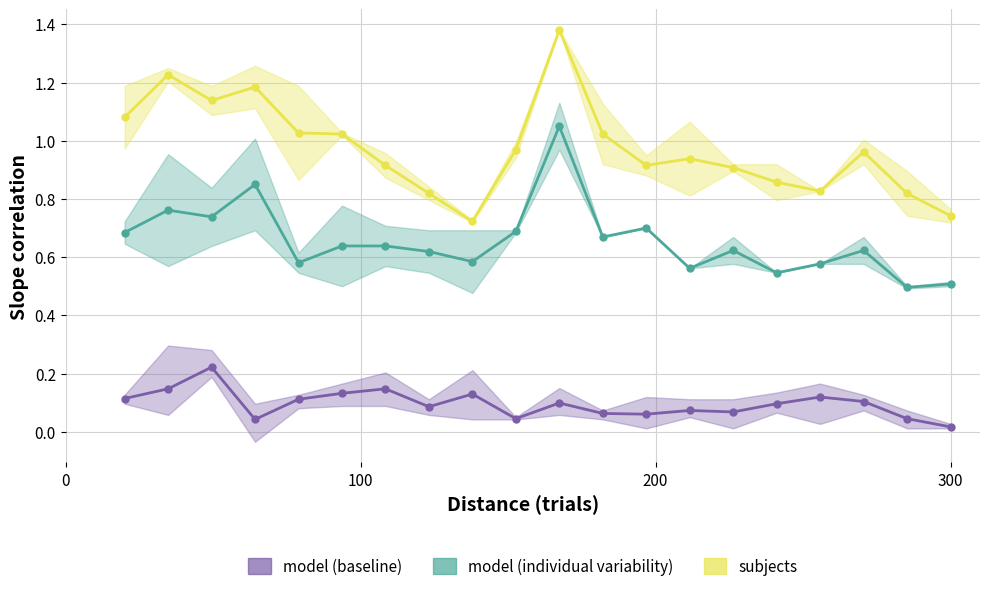

What are all the series names shown in the legend?

subjects, model (individual variability), model (baseline)